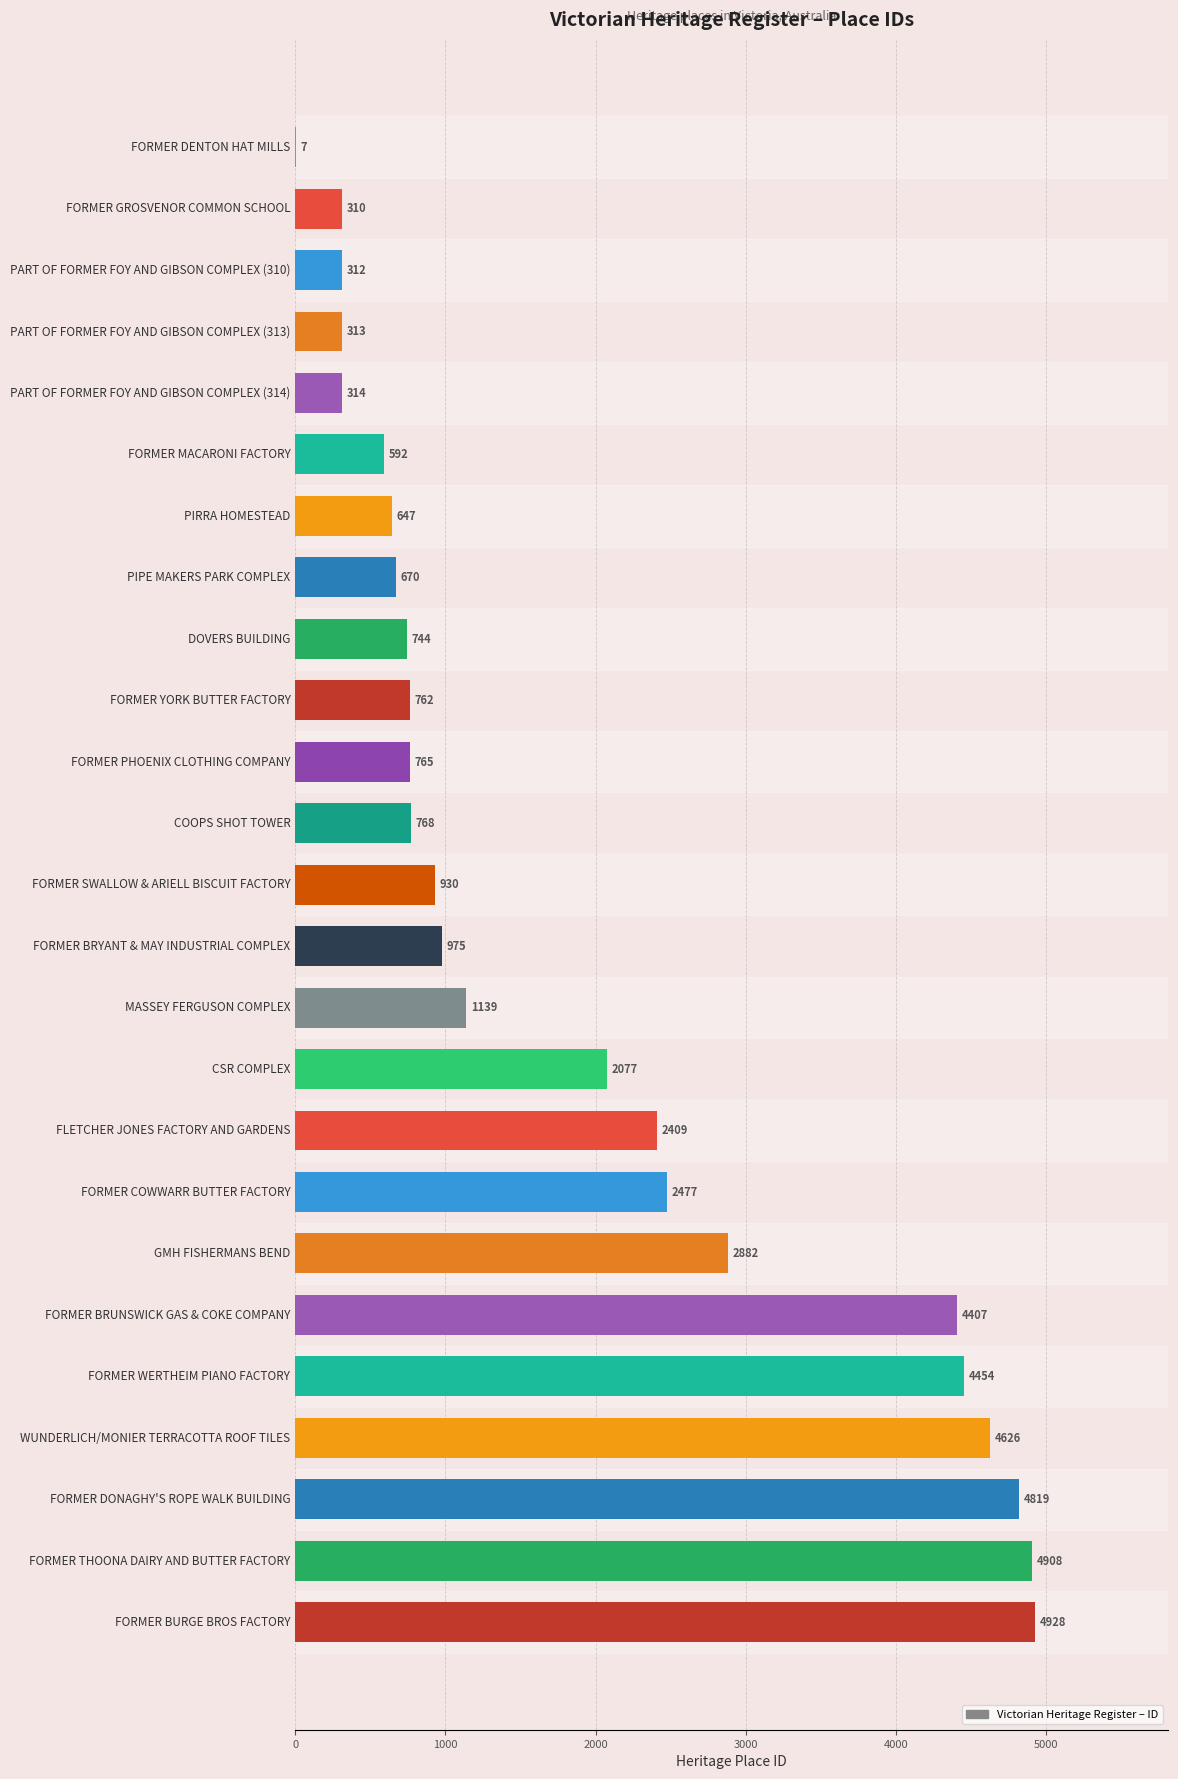

At which label is the value closest to 2467?

FORMER COWWARR BUTTER FACTORY